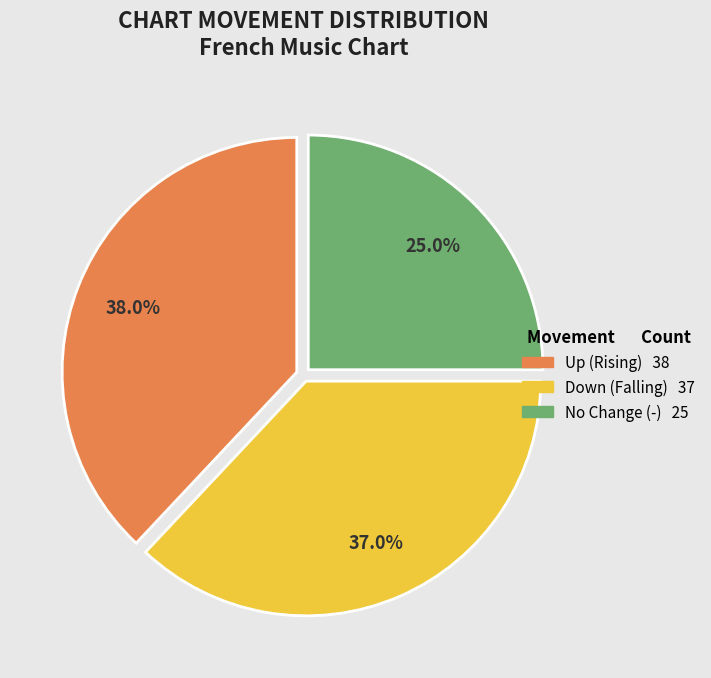

To the nearest percent, what is the average slice percentage?

33%